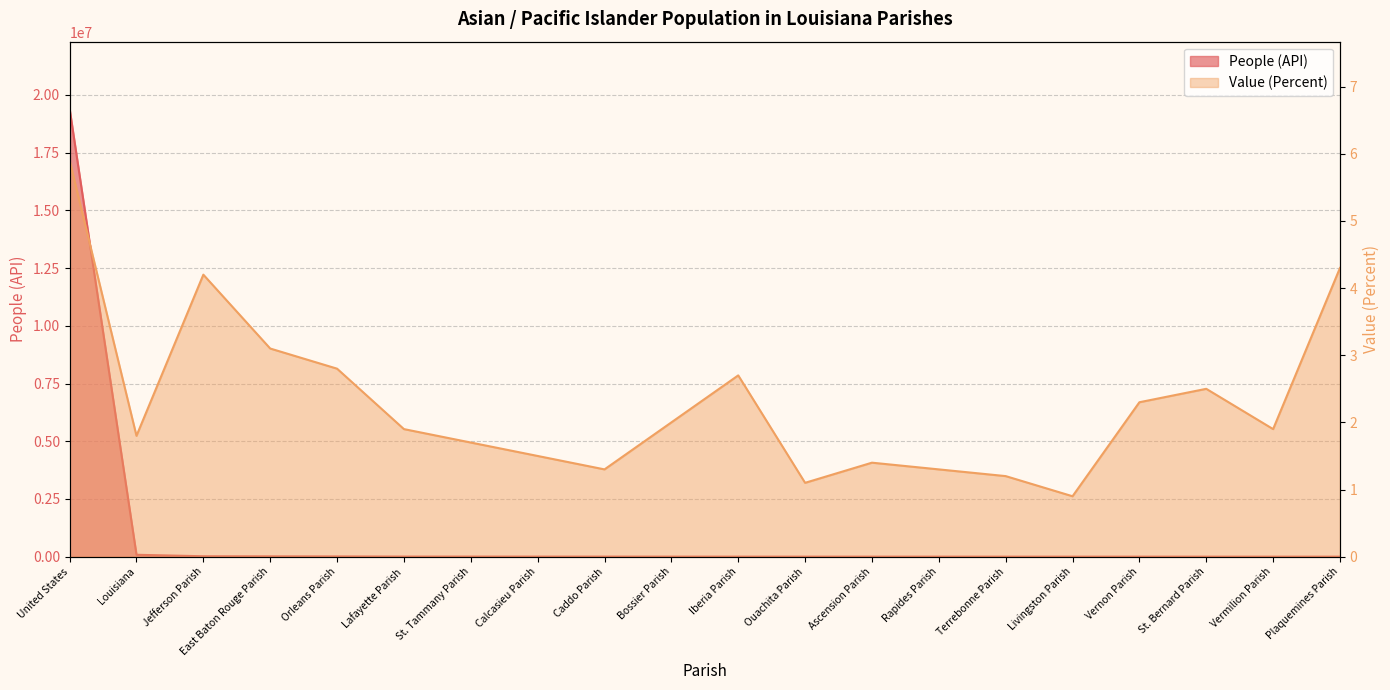

What is the value of the Value (Percent) point at the 11th from the left?

2.7